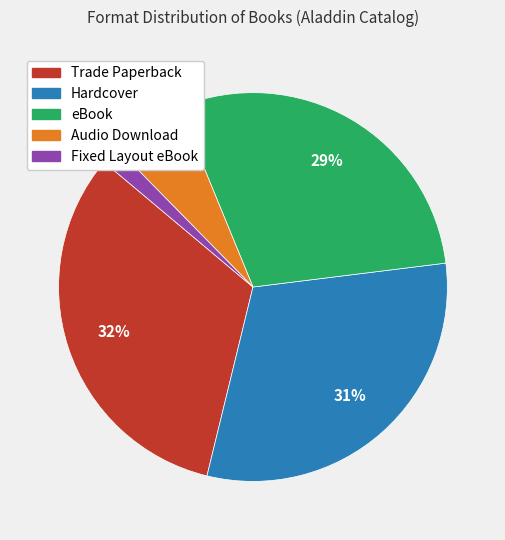

Count the number of slices in the pie.

5